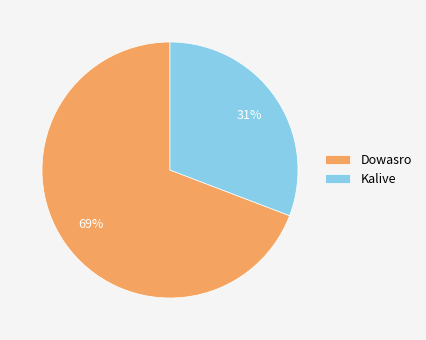

Approximately how many times larger is the value at Dowasro compared to Kalive?

2.2